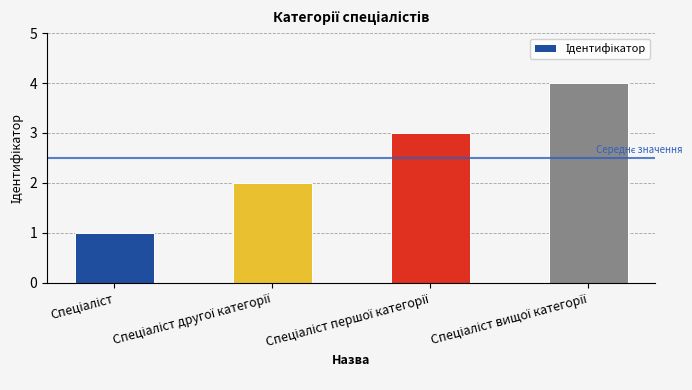

How many values are between 2 and 4?

3